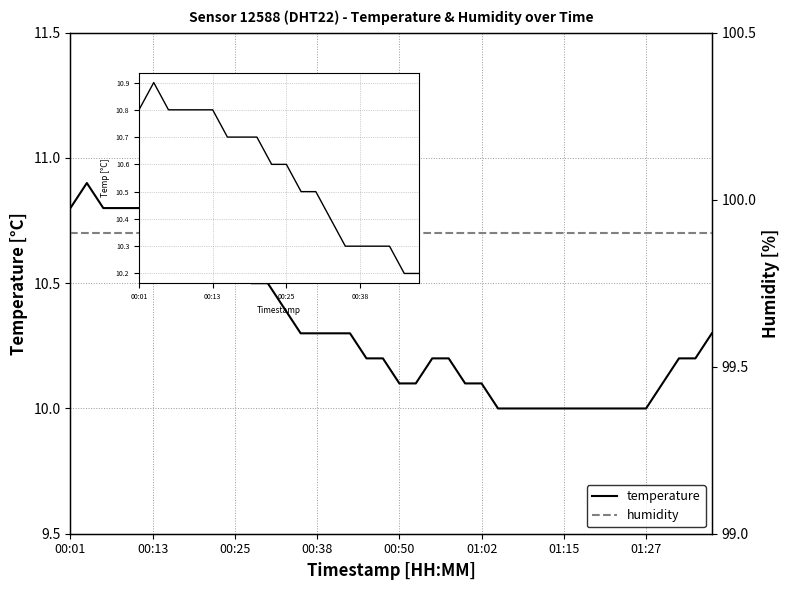

Read the value at 00:18.

10.7